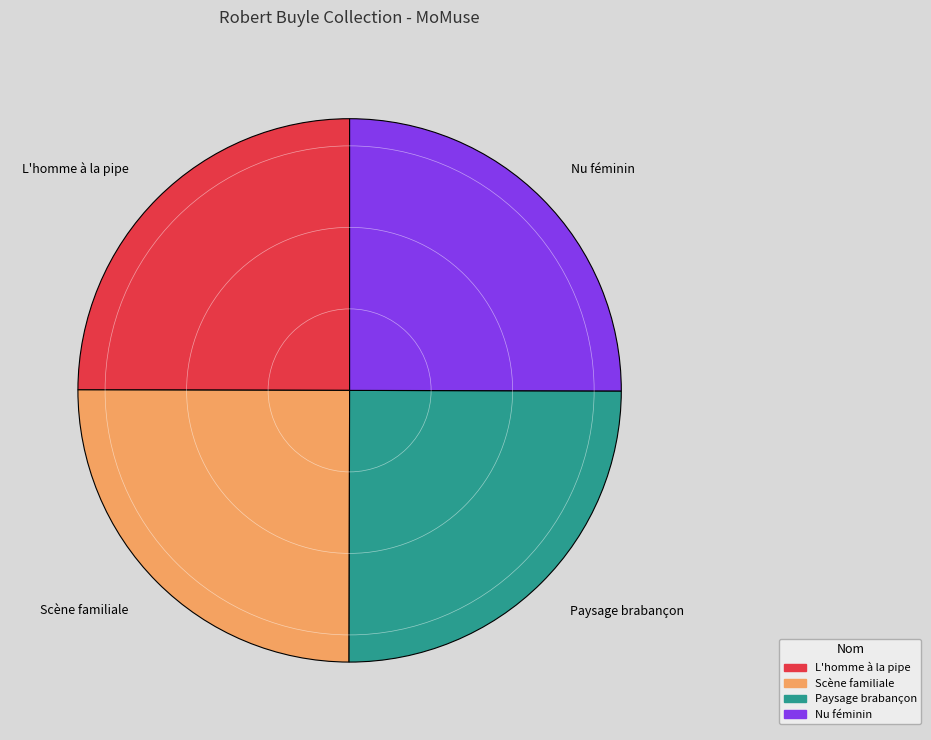

What is the ratio of the value at Nu féminin to the value at Scène familiale?

1.0